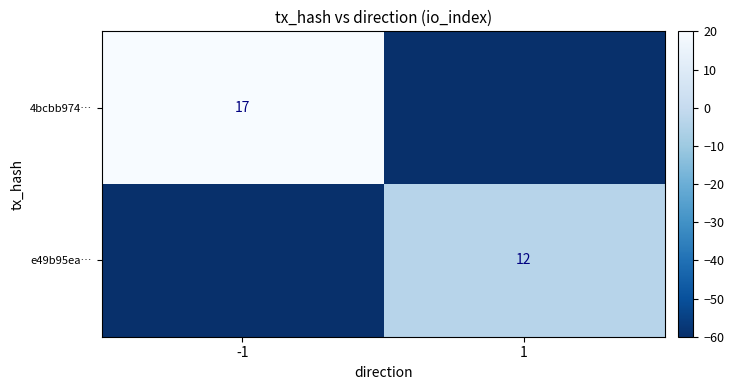

The value of e49b95ea… at 1 is 12. True or false?

True